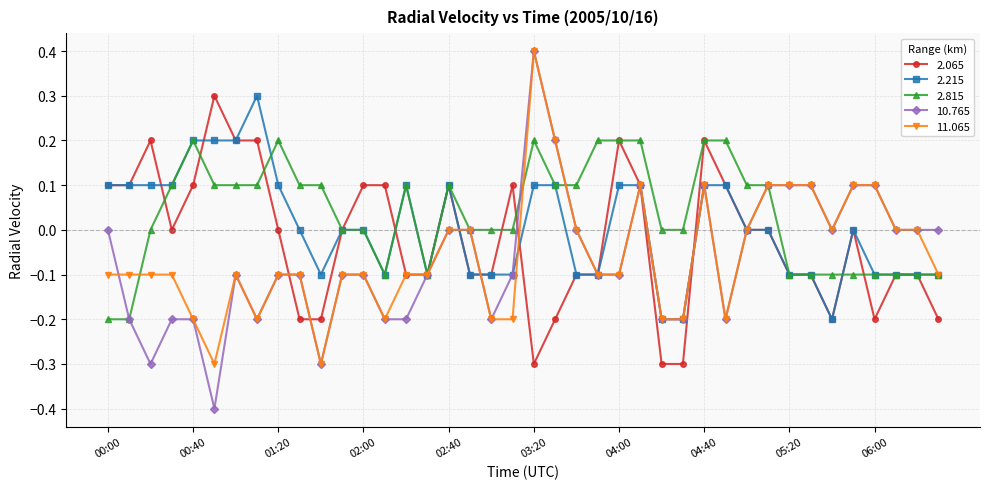

Count the number of data series in this chart.

5